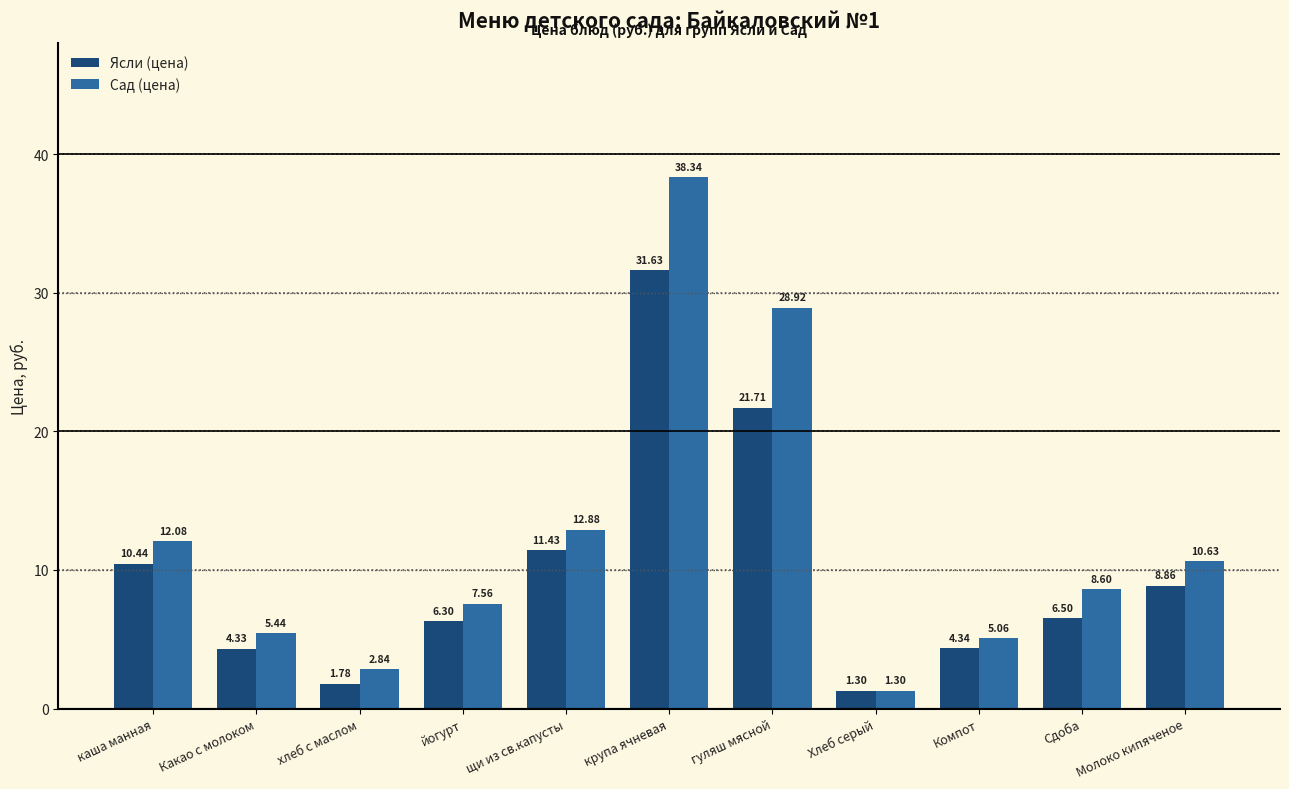

What is the sum of all Сад (цена) values?

133.7